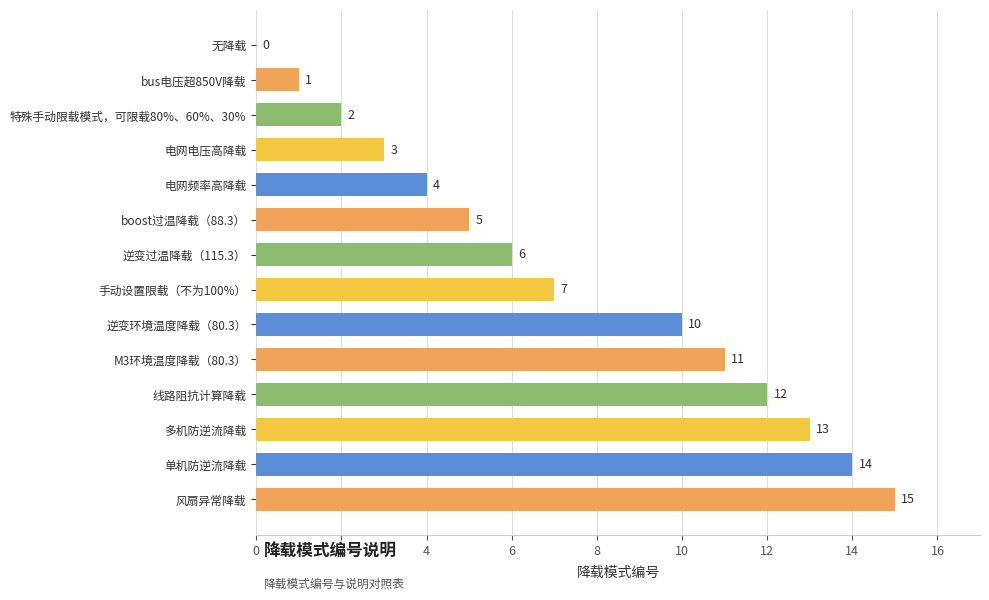

At which label is the value closest to 7?

手动设置限载（不为100%）